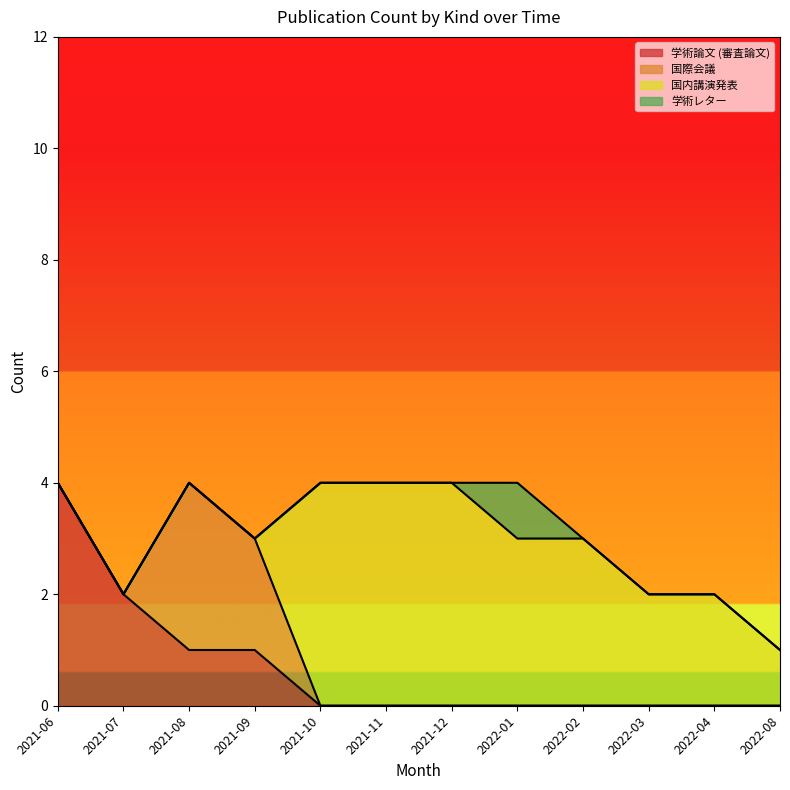

True or false: 学術レター has a value of 0 at 2021-10.

True